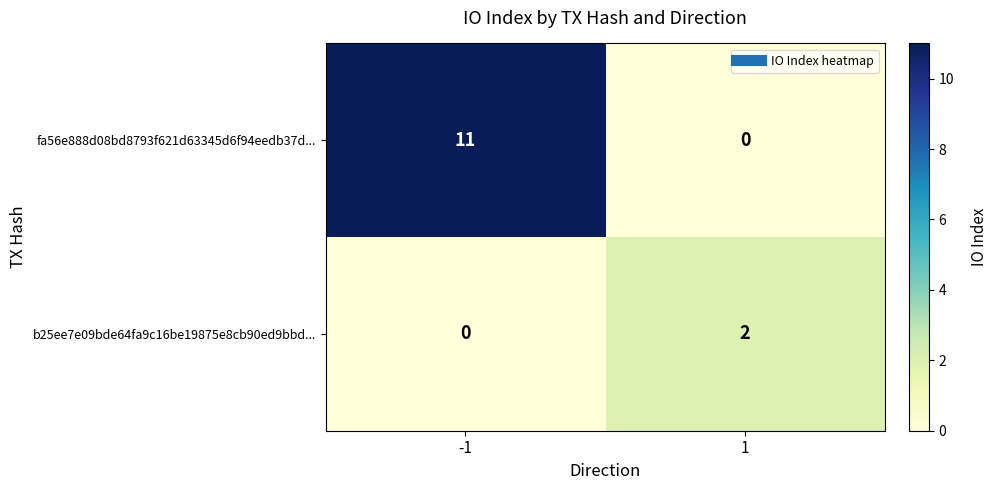

Count the number of categories in the chart.

2